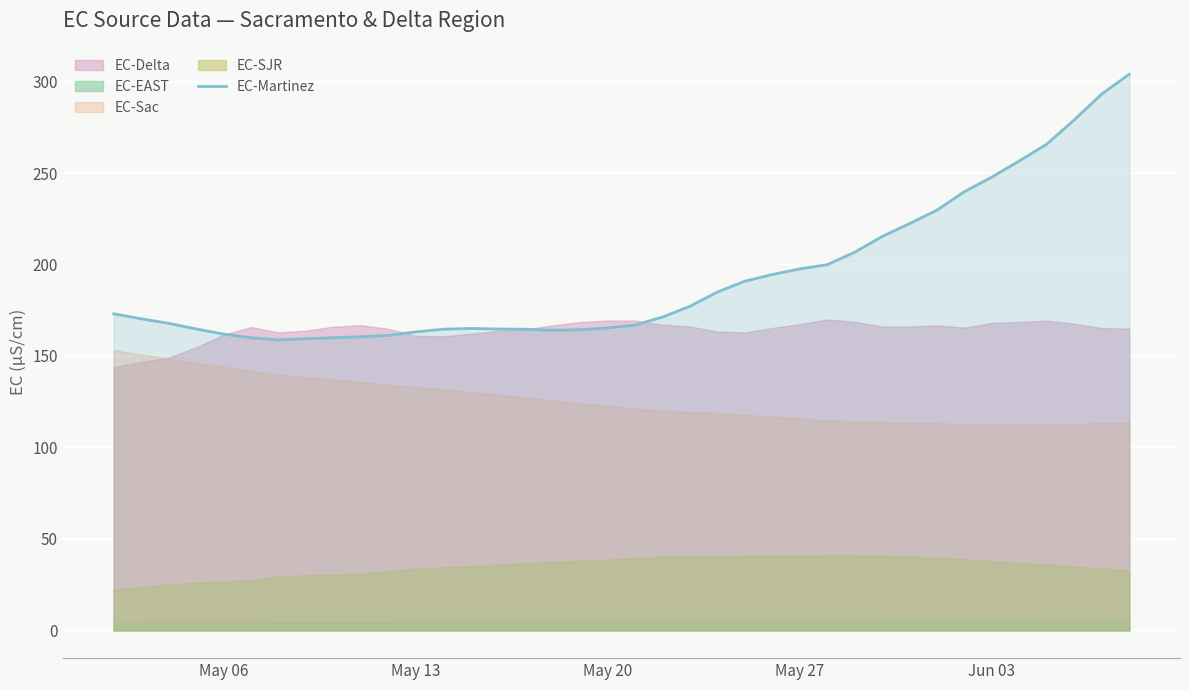

The value of EC-Martinez at May 06 is 161.9. True or false?

True